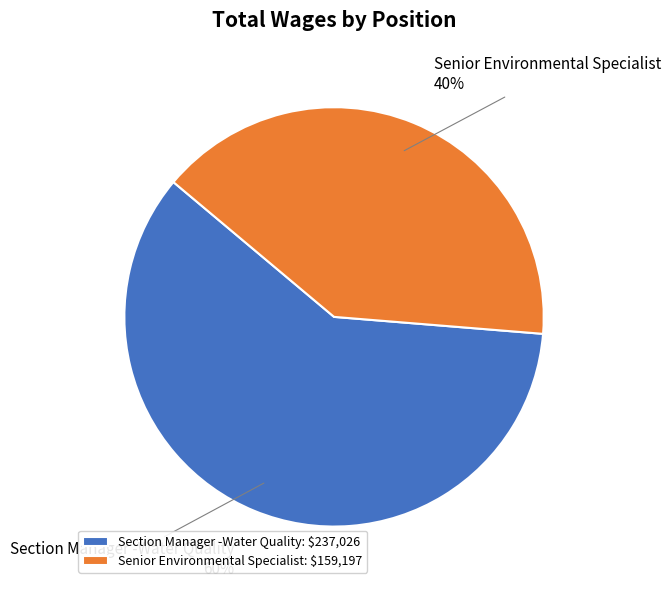

Which has a higher value, Section Manager -Water Quality or Senior Environmental Specialist?

Section Manager -Water Quality